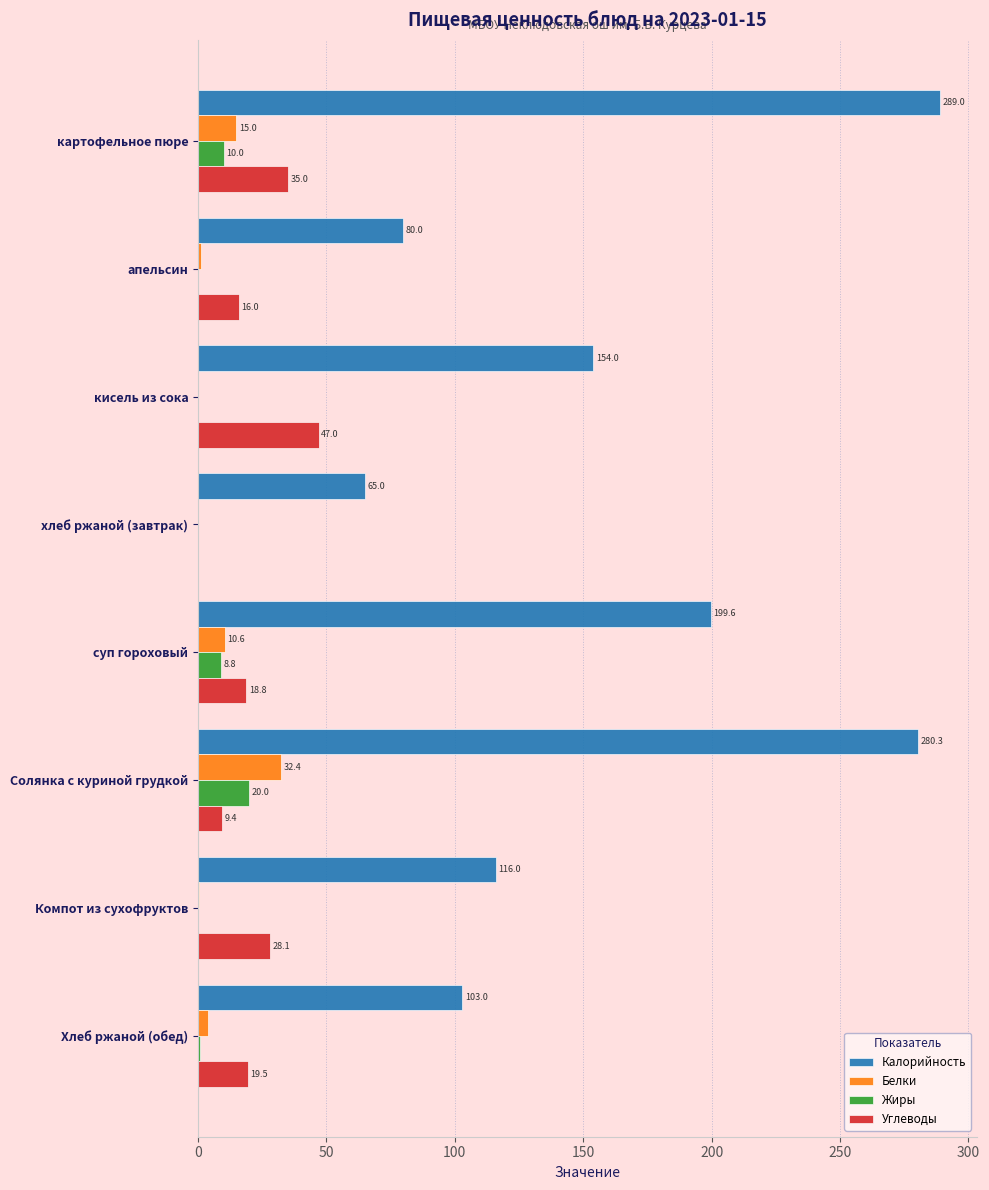

At which label does Калорийность reach its peak?

картофельное пюре